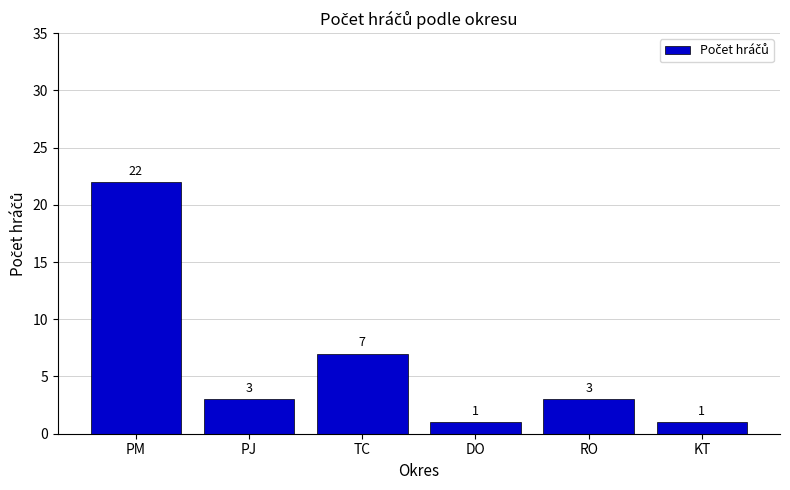

Reading left to right, what are all the values shown in this chart?

22	3	7	1	3	1